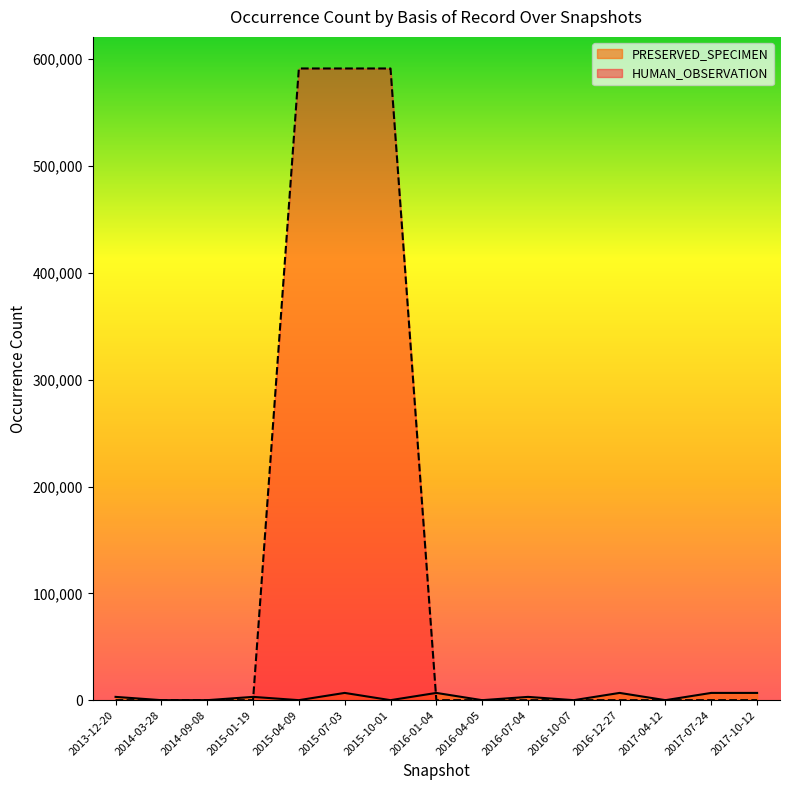

Reading left to right, list all the values displayed in this chart.

HUMAN_OBSERVATION: 0	0	0	0	591393	591393	591393	0	0	0	0	0	0	0	0
PRESERVED_SPECIMEN: 3079	3	3	3079	9	6792	6	6791	3	3079	6	6791	6	6791	6791